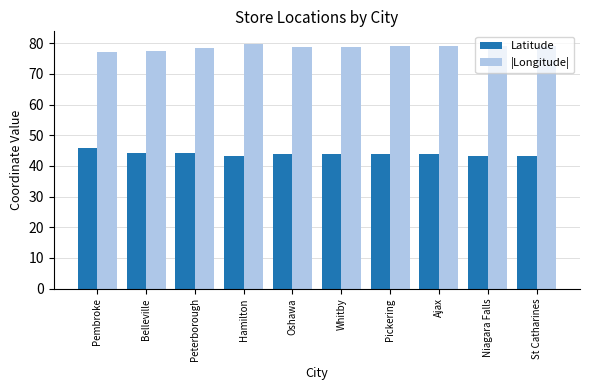

What is the lowest value of the Latitude series?

43.1